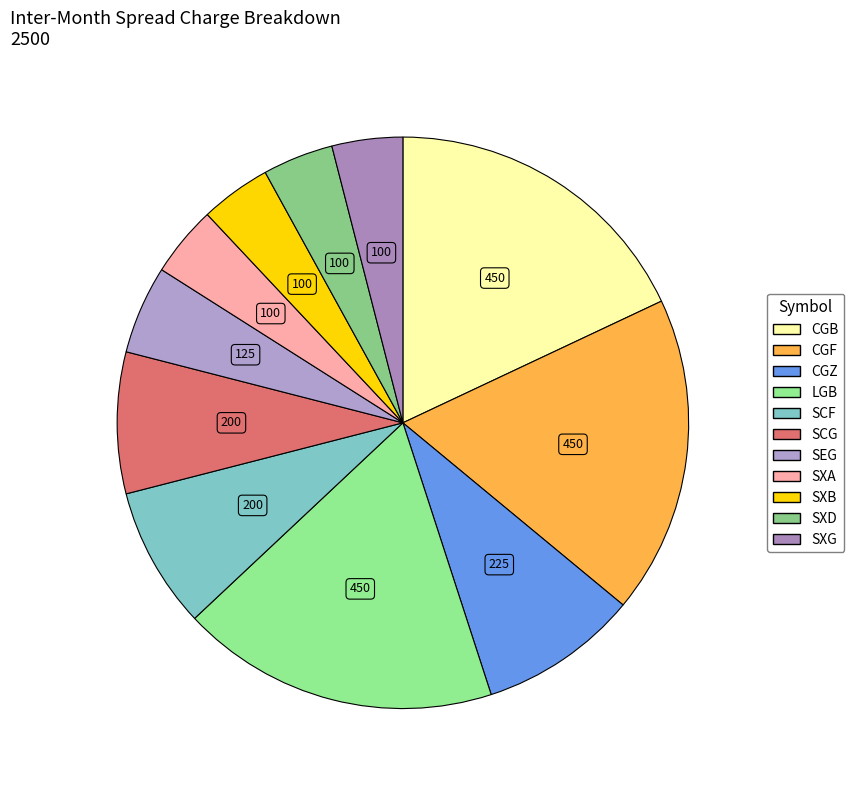

To the nearest percent, what is the combined percentage of SXG and SEG?

9%